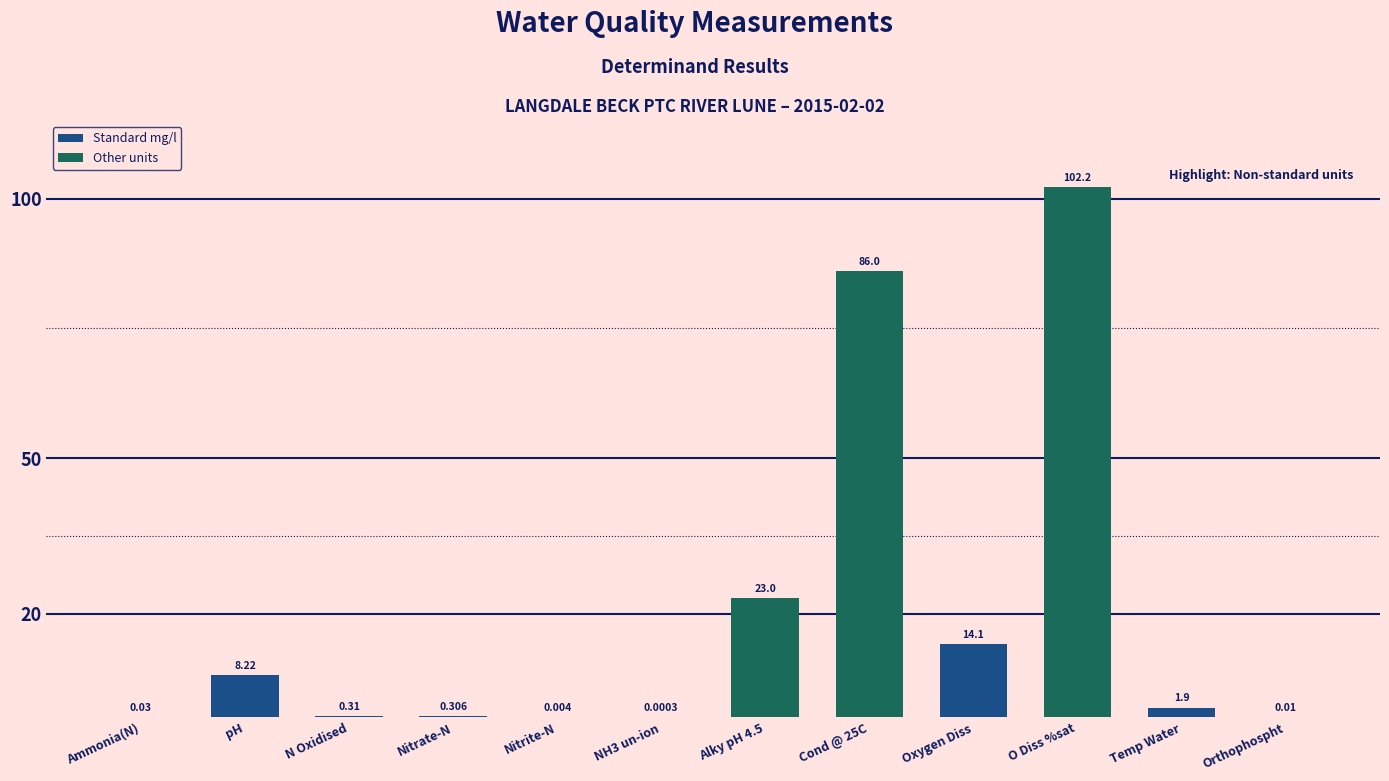

Where does the data first go above 1?

pH